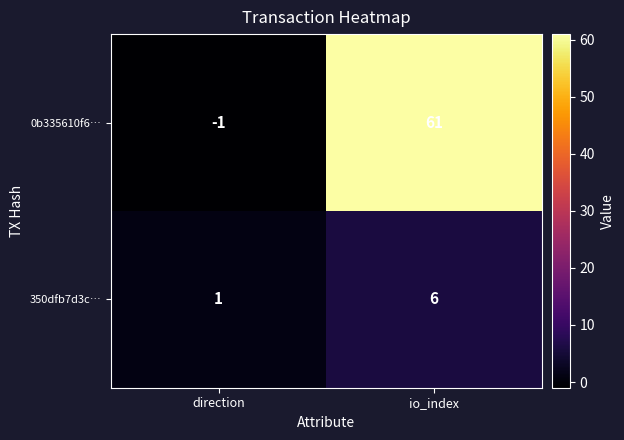

What is the difference between the highest and lowest values at io_index?

55